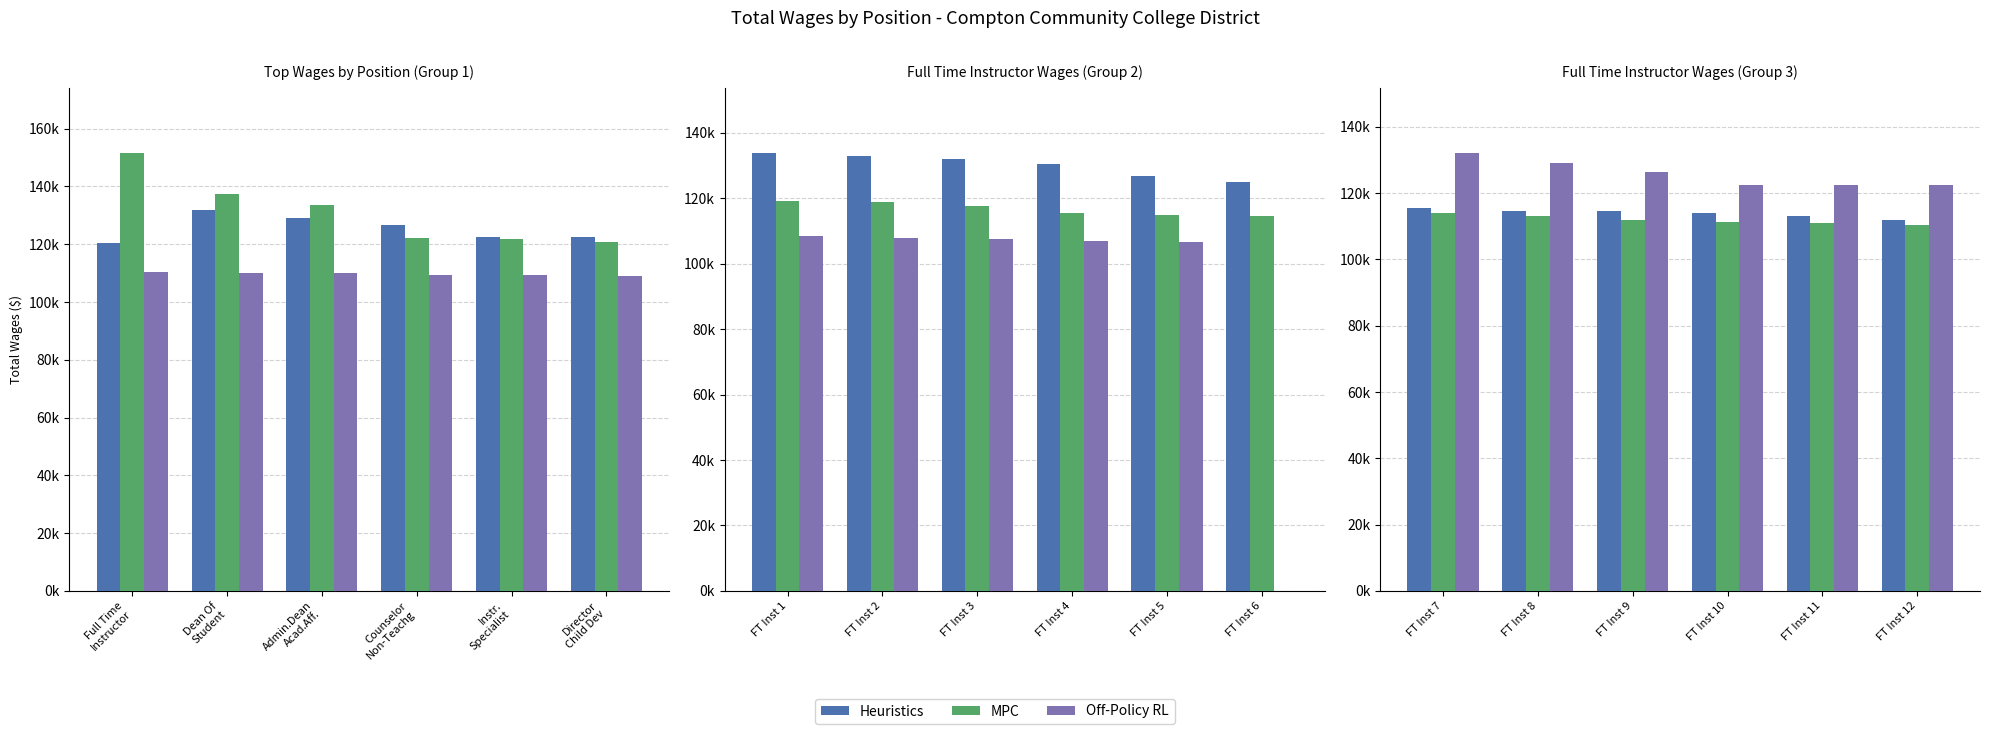

Which category has the highest value across all series?

FT Inst 7